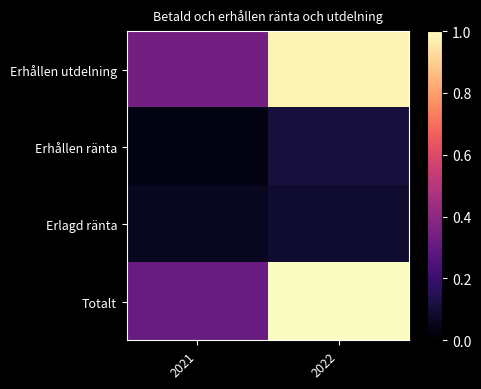

Reading right to left, extract all data points from this chart.

Erhållen utdelning: 2022=1.0	2021=0.3
Erhållen ränta: 2022=0.1	2021=0.0
Erlagd ränta: 2022=0.1	2021=0.1
Totalt: 2022=1.0	2021=0.3